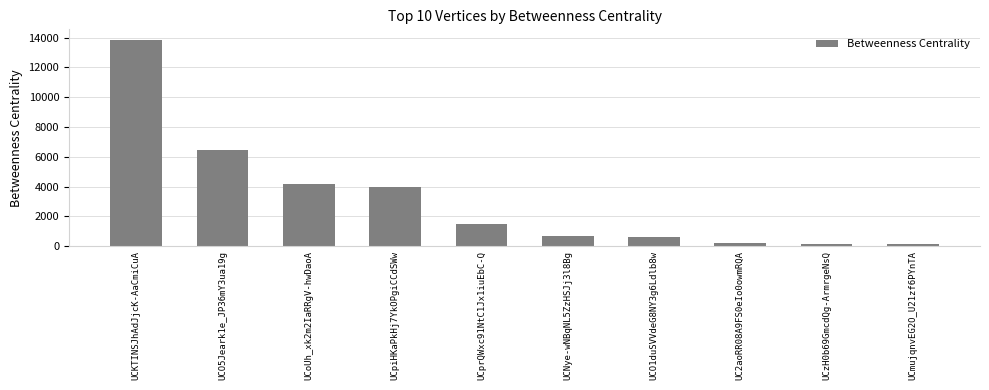

What is the change in value from UCprQWxc91NtC1Jx1iuEbC-Q to UCmujqnvEG2O_U21zf6PYnTA?

-1326